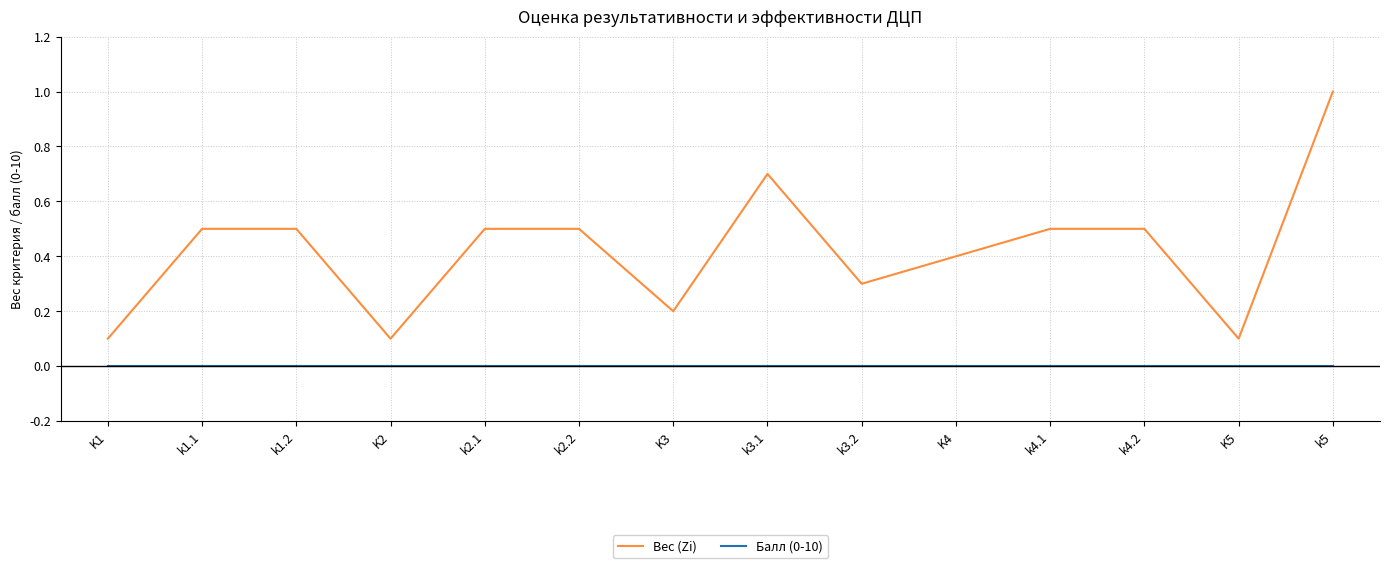

What value does the Вес (Zi) series have at k1.1?

0.5